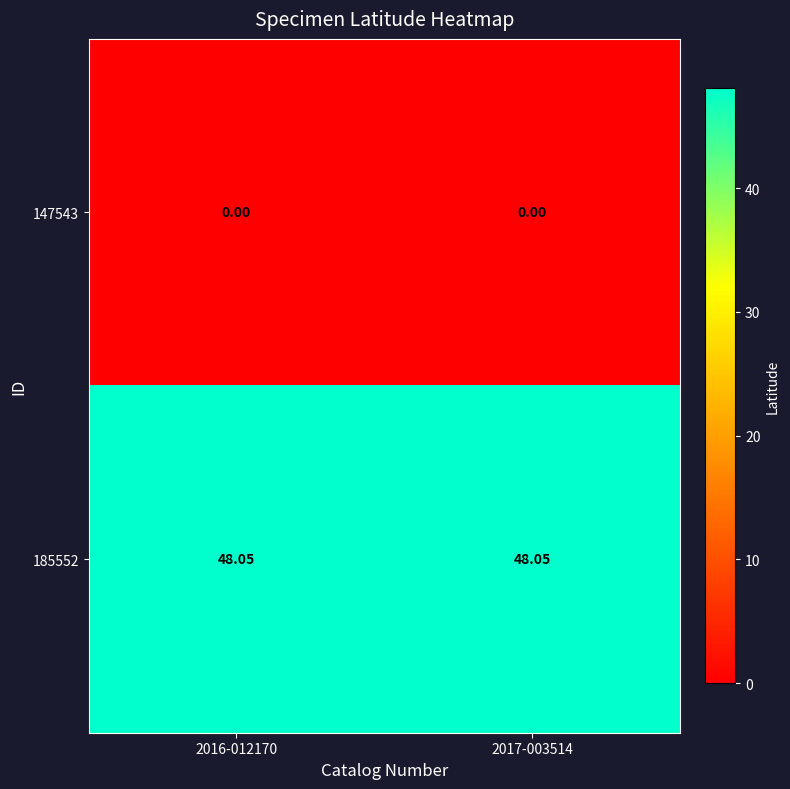

What is the maximum value shown in the chart?

48.1